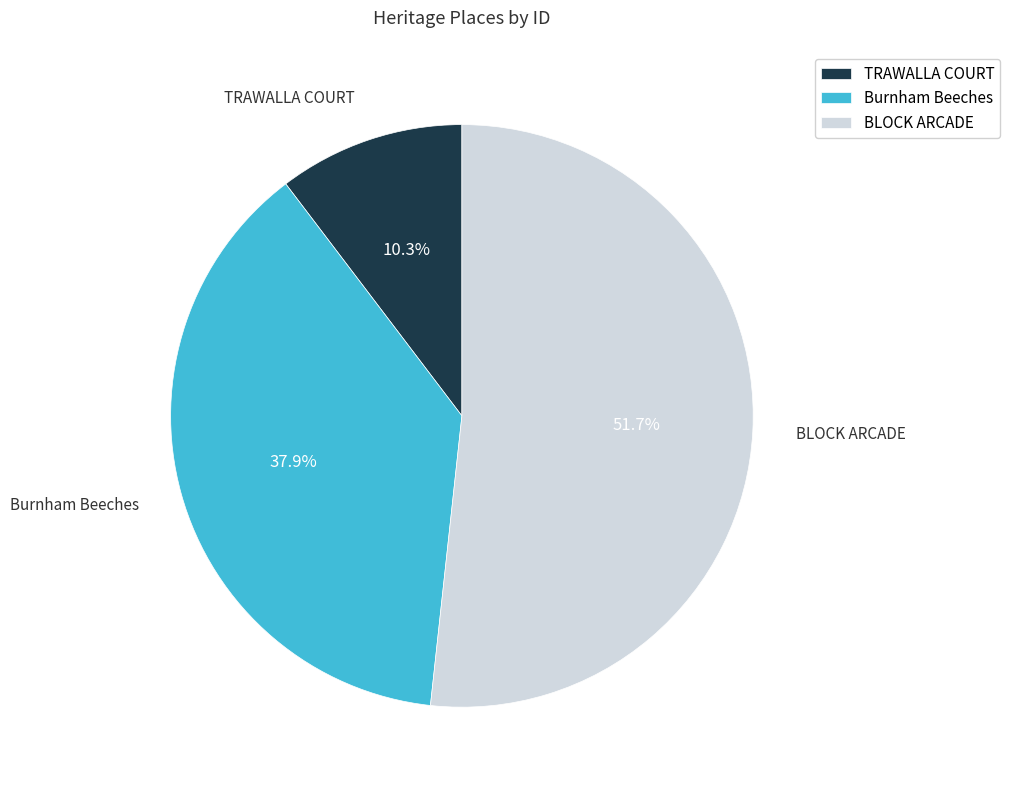

True or false: TRAWALLA COURT accounts for 10% of the total.

True